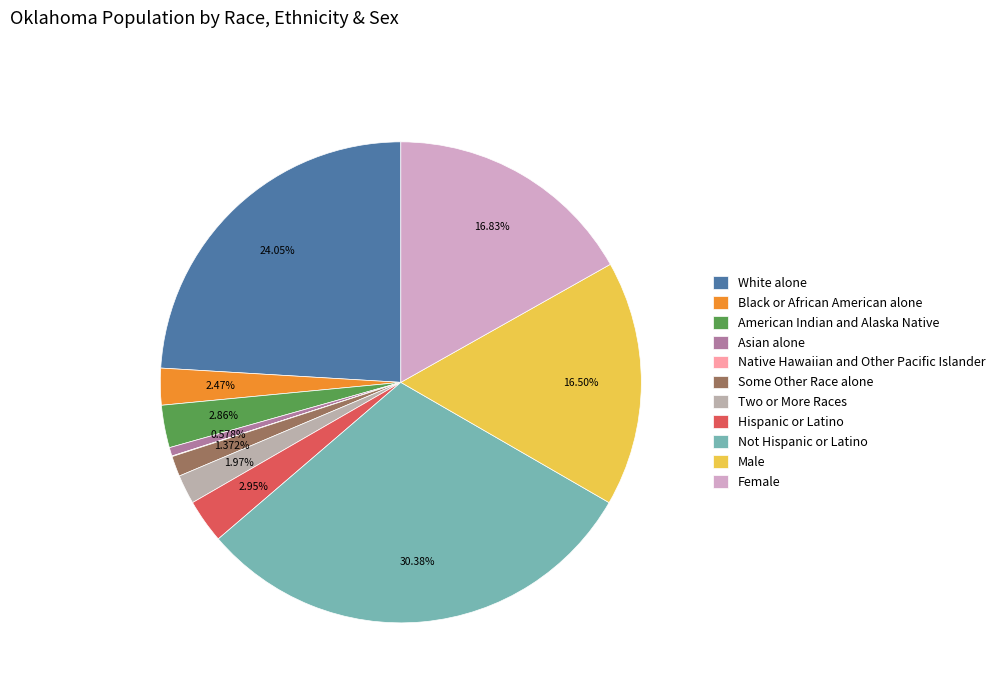

Does any single category account for the majority?

No